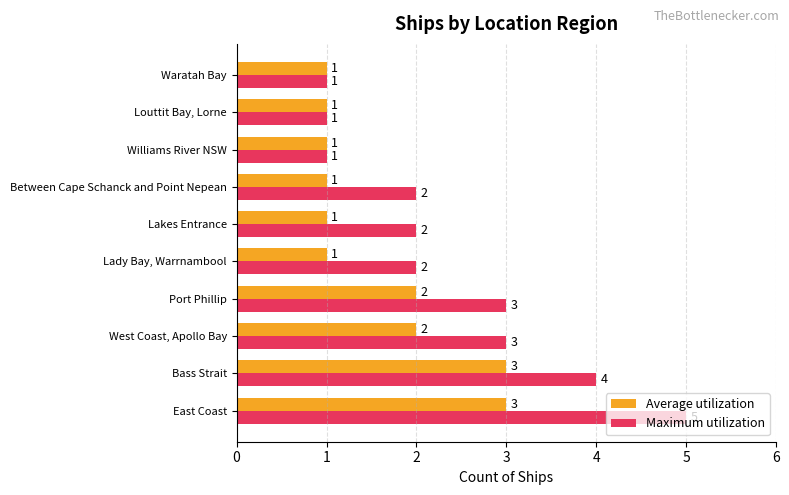

Count the Average utilization values in the range 1 to 2.

8